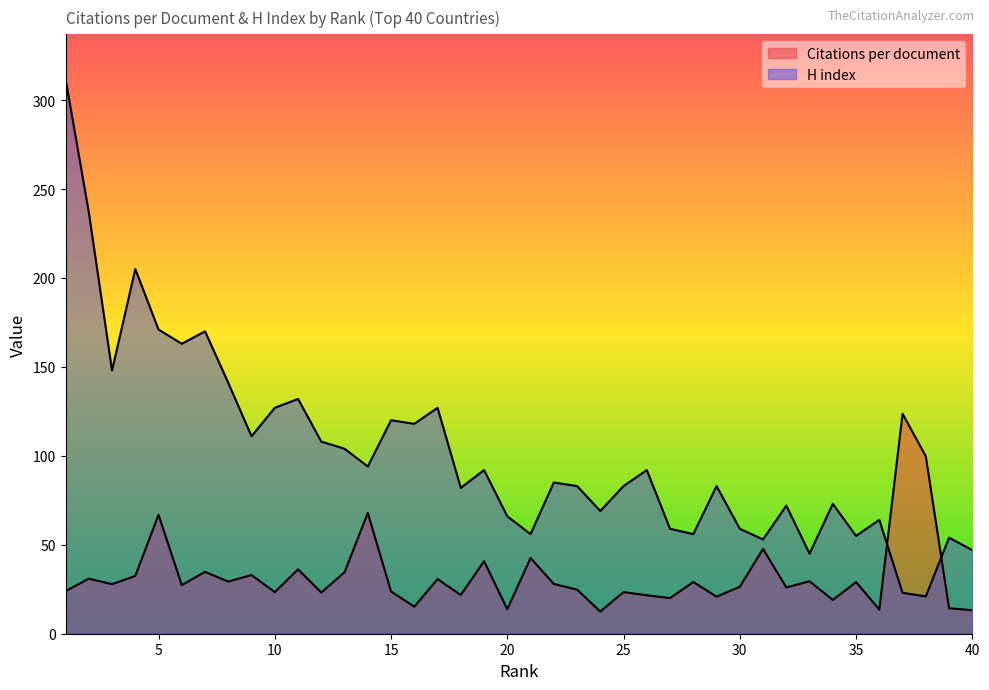

At which category does H index reach its first local valley?

3